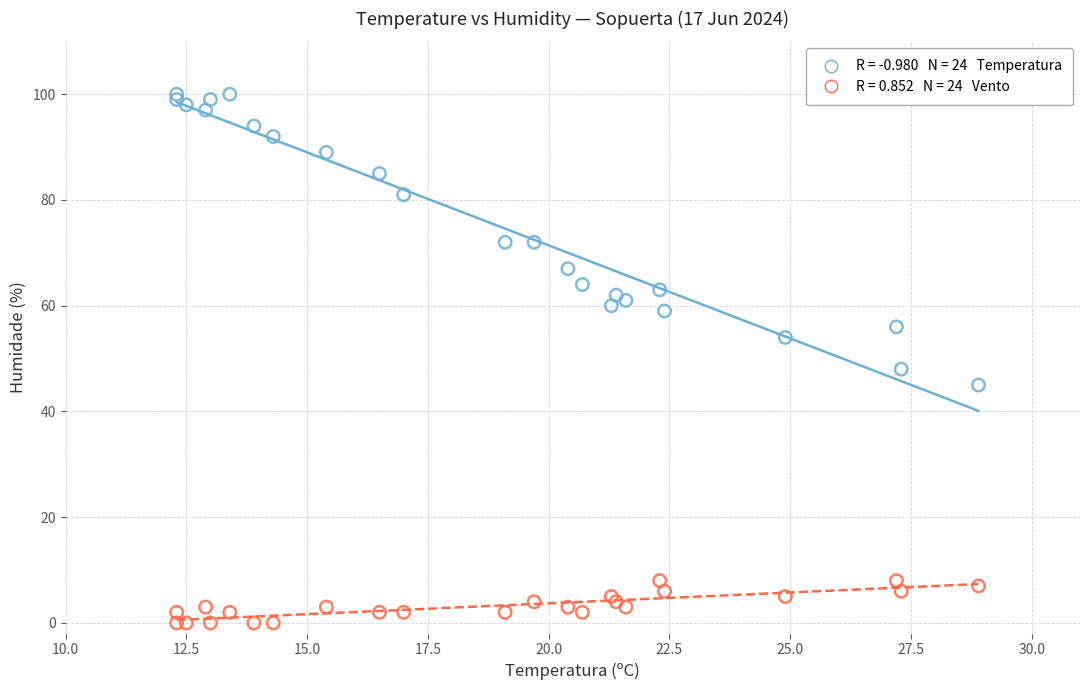

Across all series, what Y value is closest to 50?

48